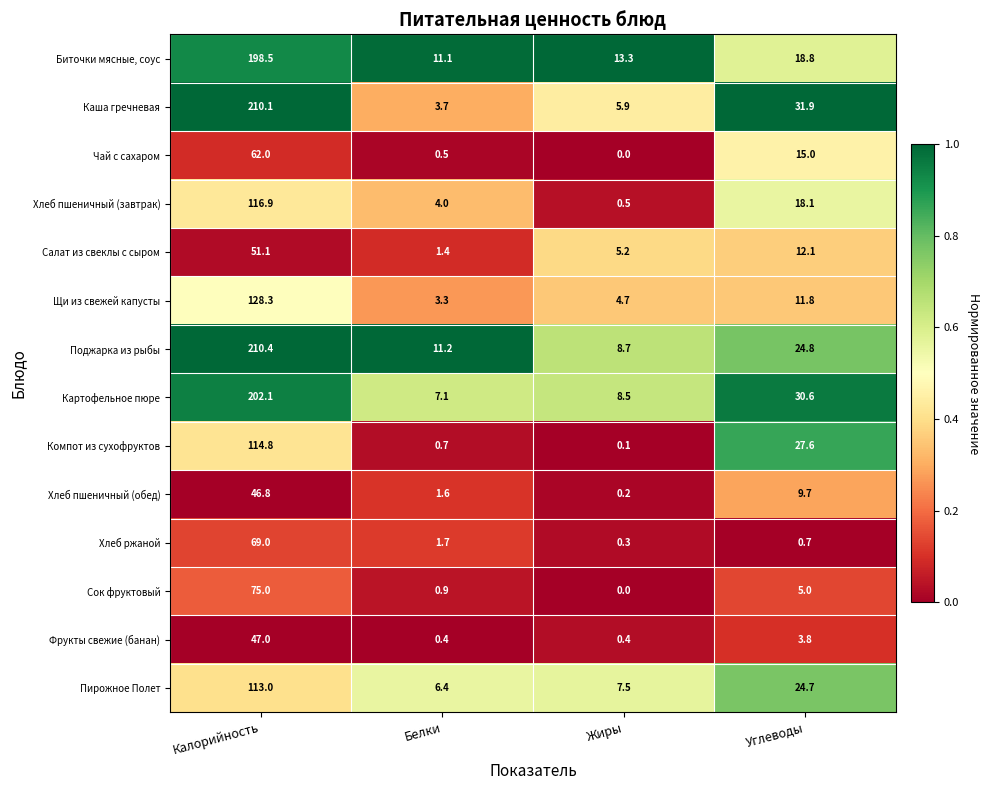

What is the average value of the Биточки мясные, соус series?

60.4